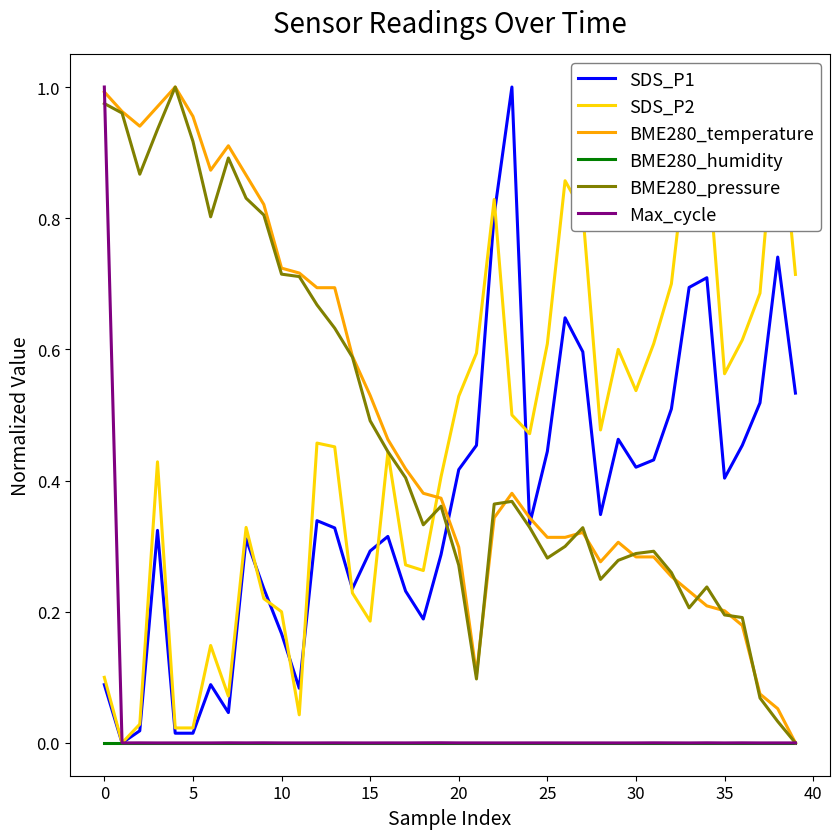

True or false: BME280_humidity has more than 0 interior local peaks.

False